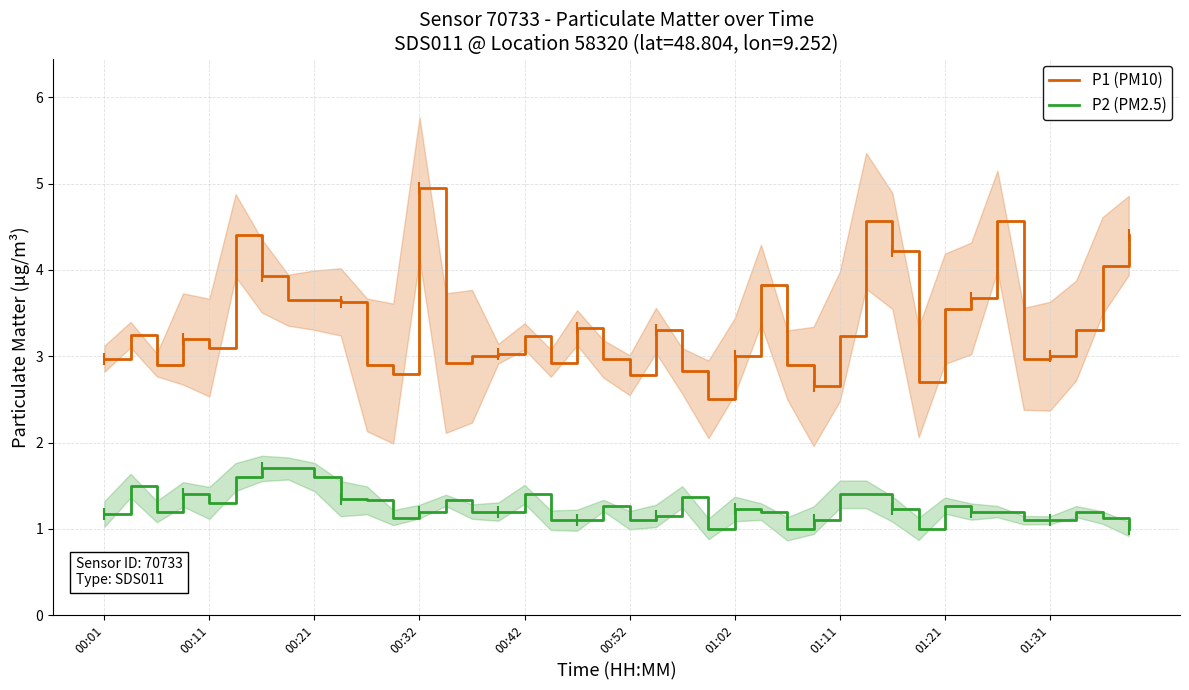

Is it true that P2 (PM2.5) equals 1.2 at 00:01?

True